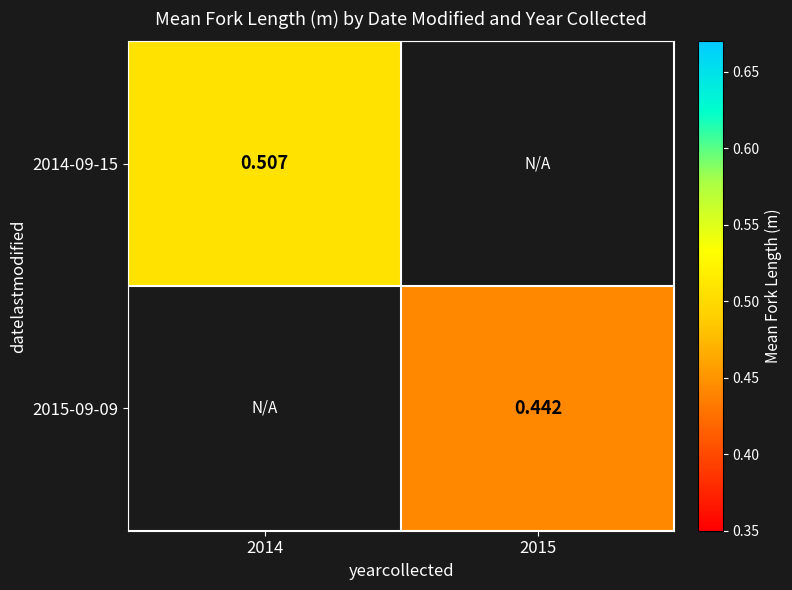

Count the number of categories in the chart.

2